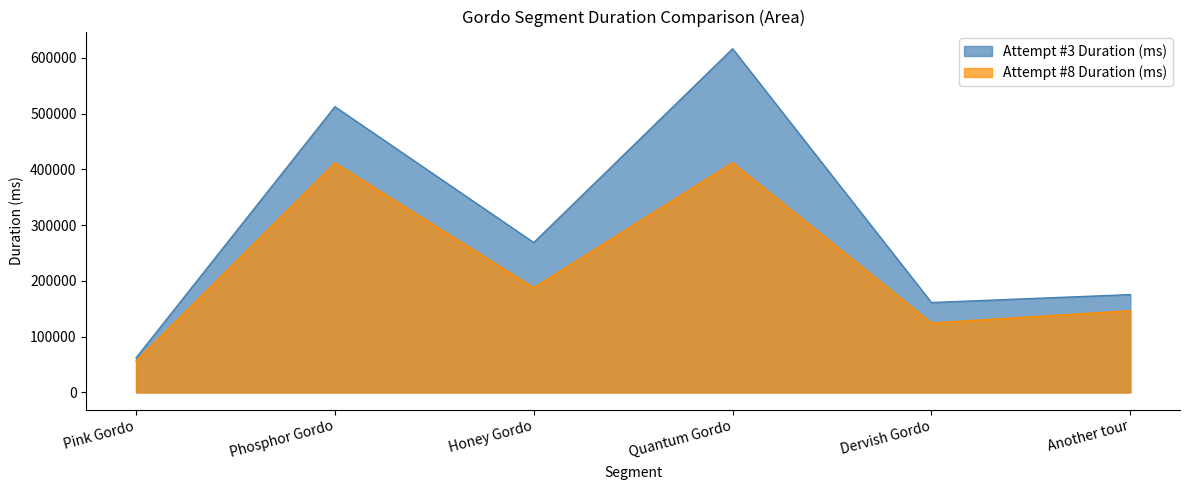

What is the difference between the second highest and minimum values in the Attempt #8 Duration (ms) series?

354703